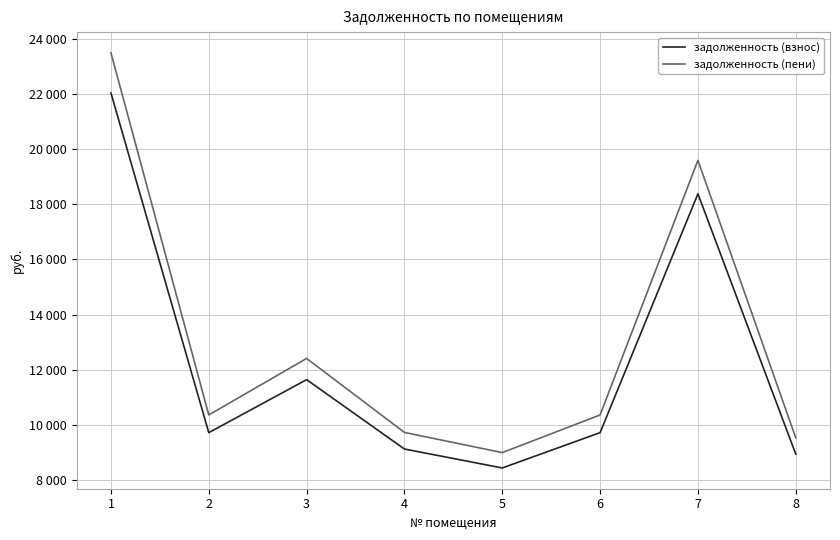

Rank the series at 3 from highest to lowest value.

задолженность (пени), задолженность (взнос)